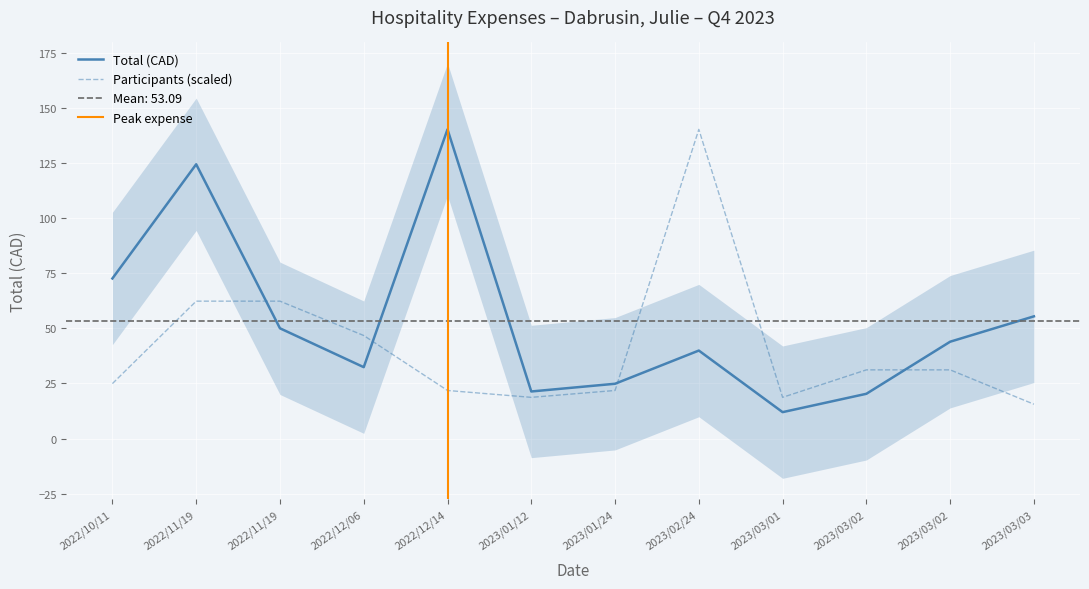

Which series ends up on top after the final intersection of Participants and Total (CAD)?

Total (CAD)